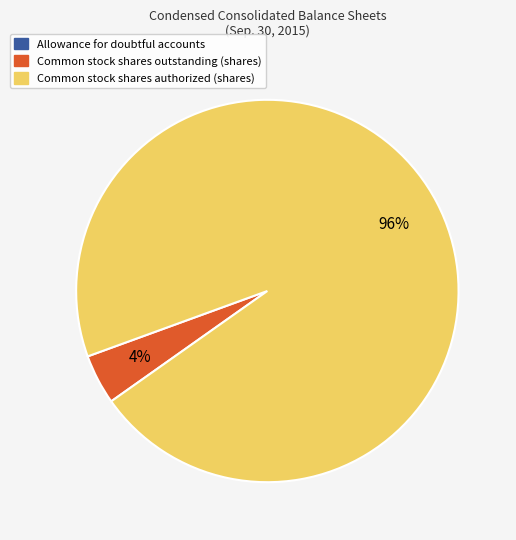

What percentage is the Common stock shares authorized (shares) slice, to the nearest percent?

96%